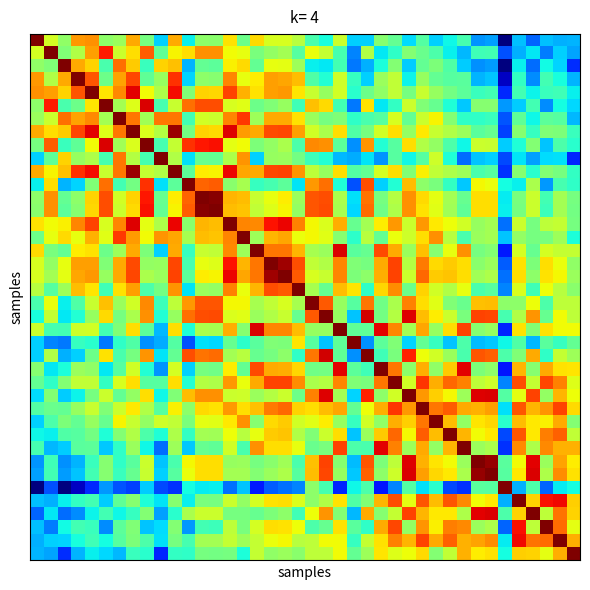

At which category is the sum across all series the highest?

14